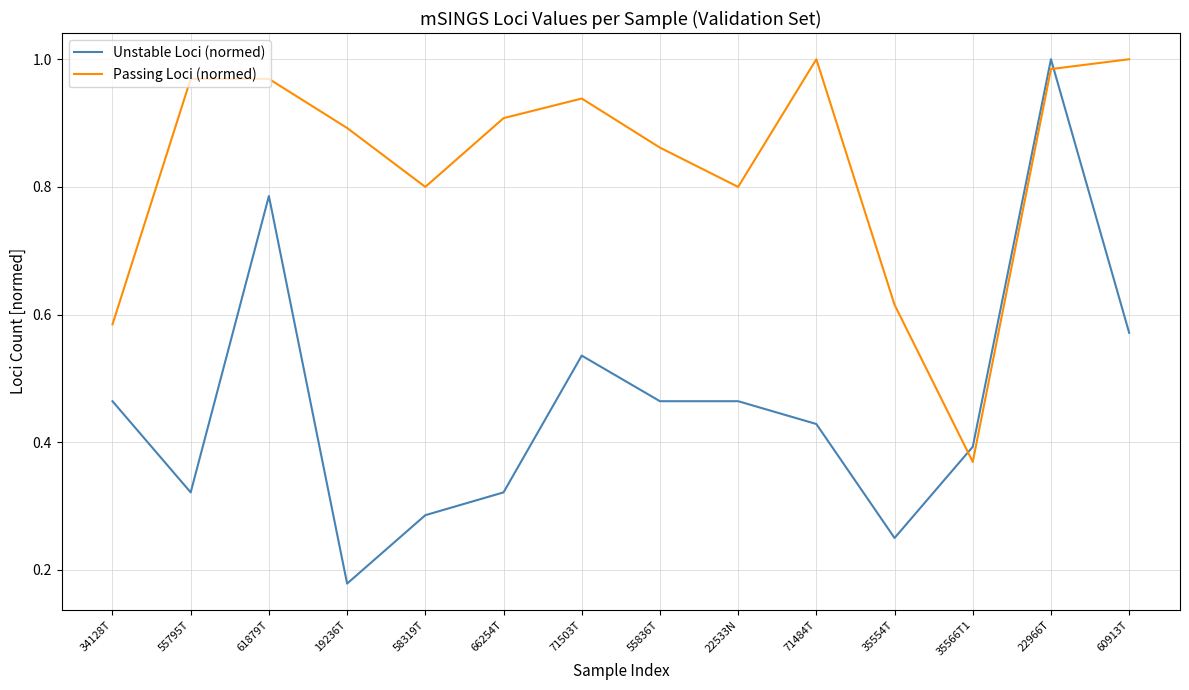

How many lines are shown in the chart?

2